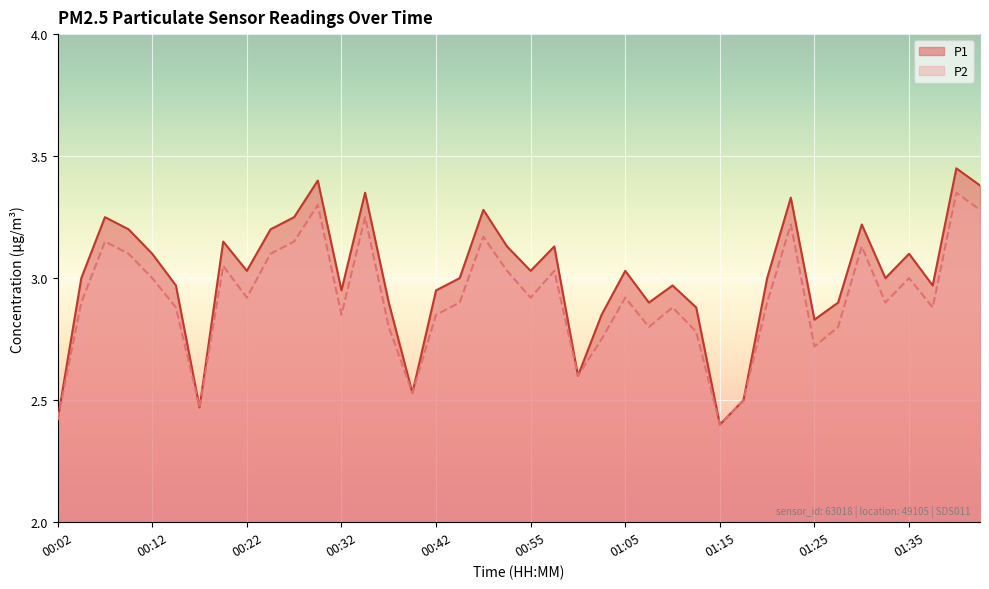

At 01:30, list the series in order from smallest to largest.

P2, P1